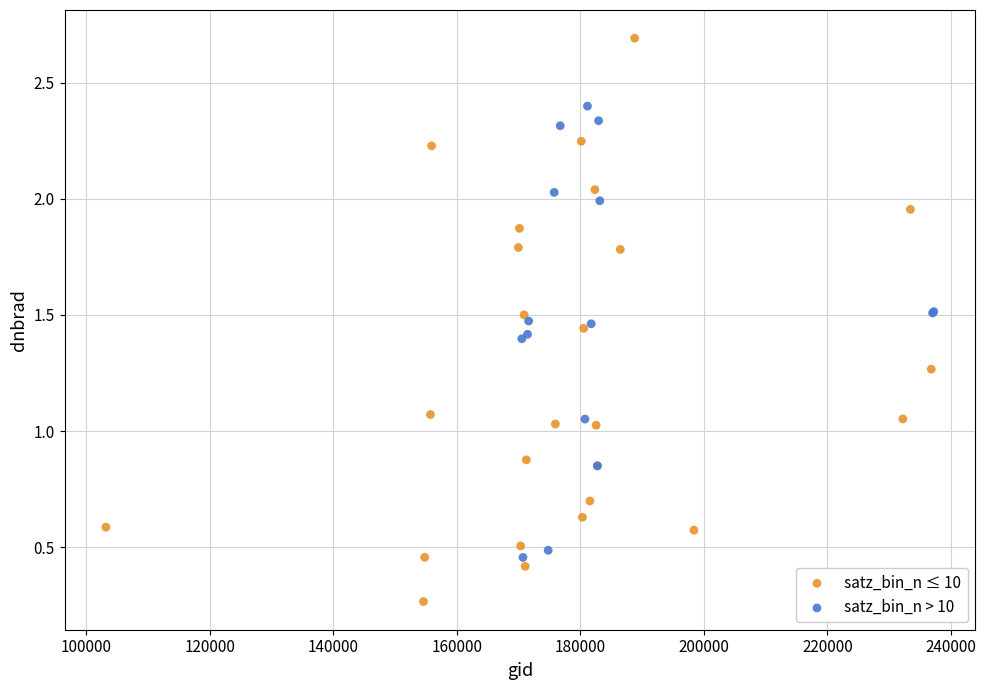

Which series reaches the maximum Y coordinate?

satz_bin_n ≤ 10